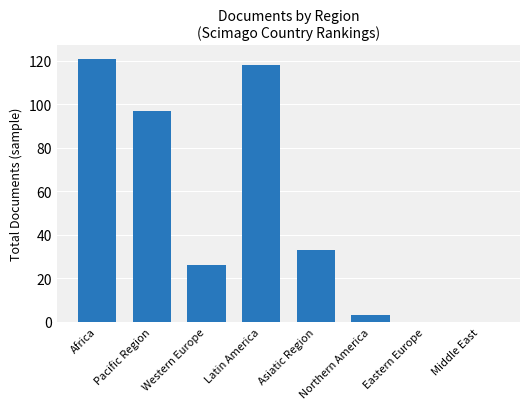

What is the greatest value displayed?

121